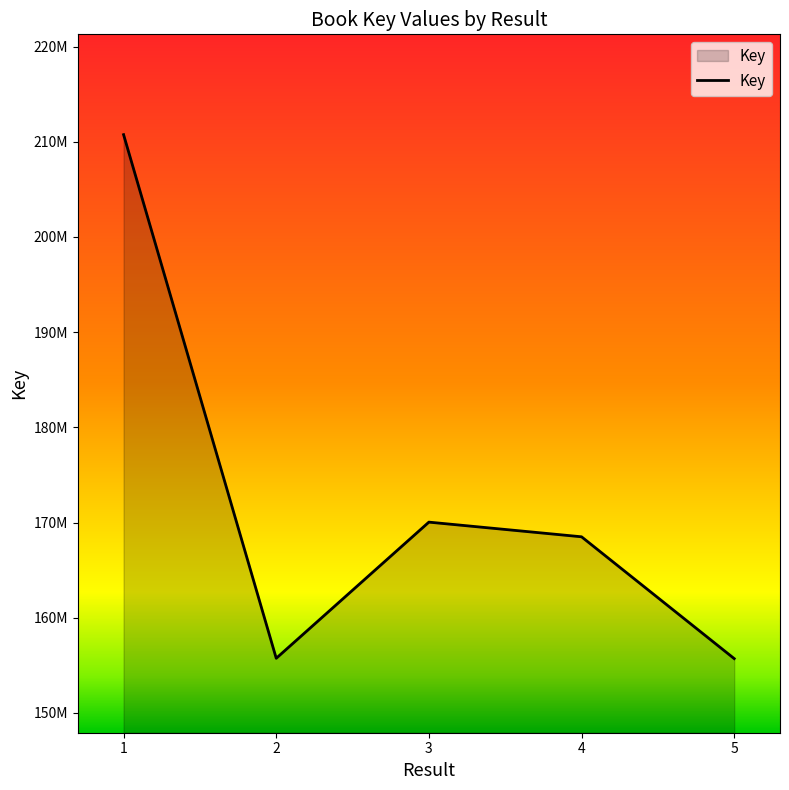

The value at 5 is 155709073. True or false?

True